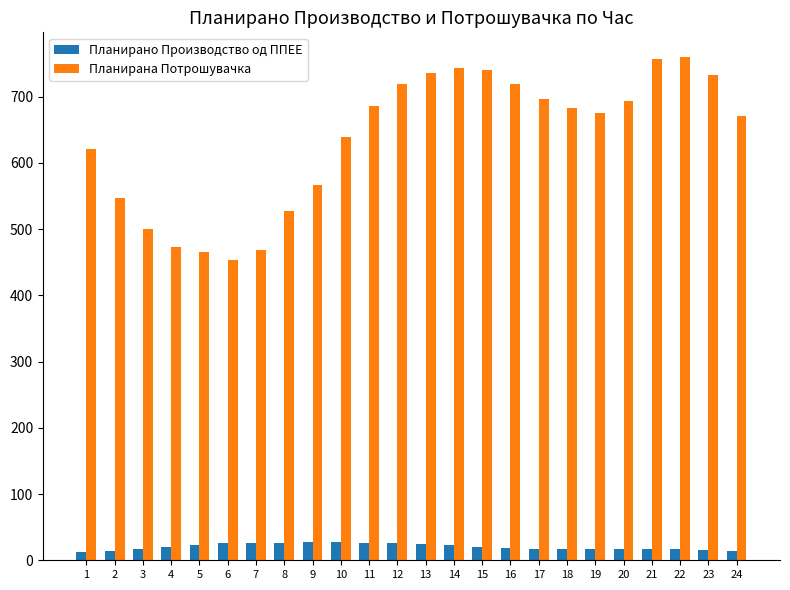

What is the sum of the Планирано Производство од ППЕЕ values at 9 and 8?

53.8